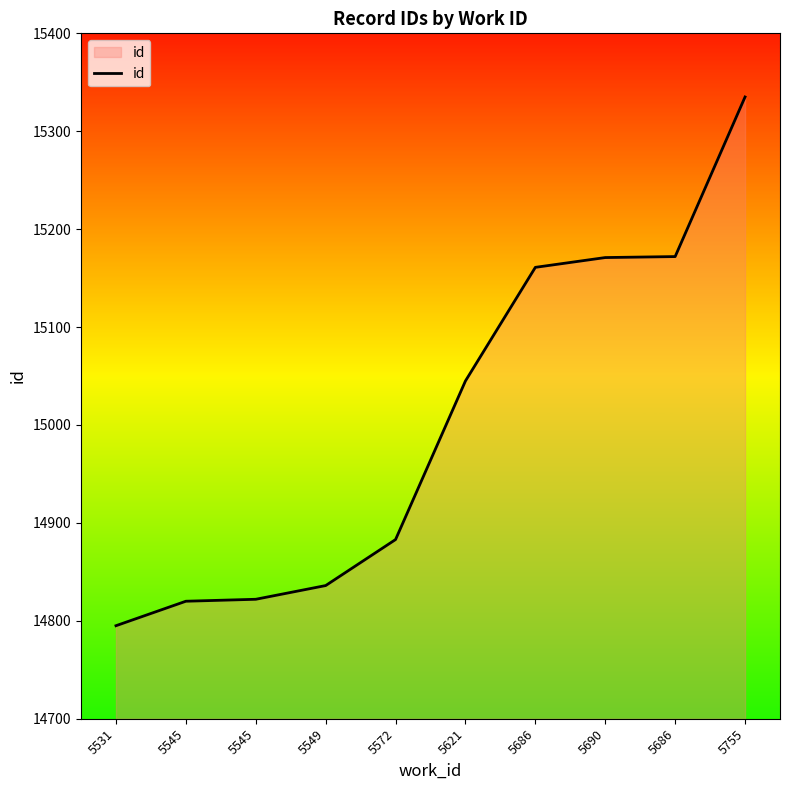

What is the change in value from 5531 to 5621?

+250